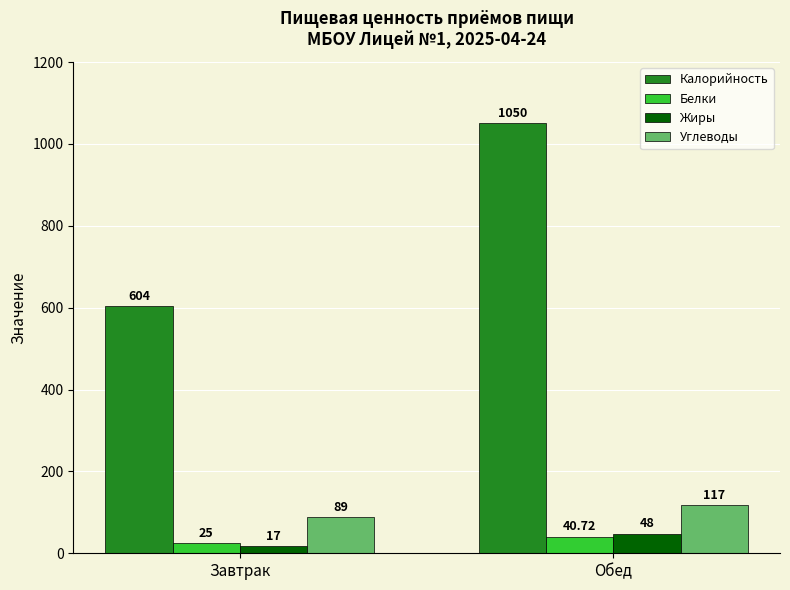

Reading left to right, transcribe all the data shown in this chart.

Калорийность: 604.0	1050.0
Белки: 25.0	40.7
Жиры: 17.0	48.0
Углеводы: 89.0	117.0